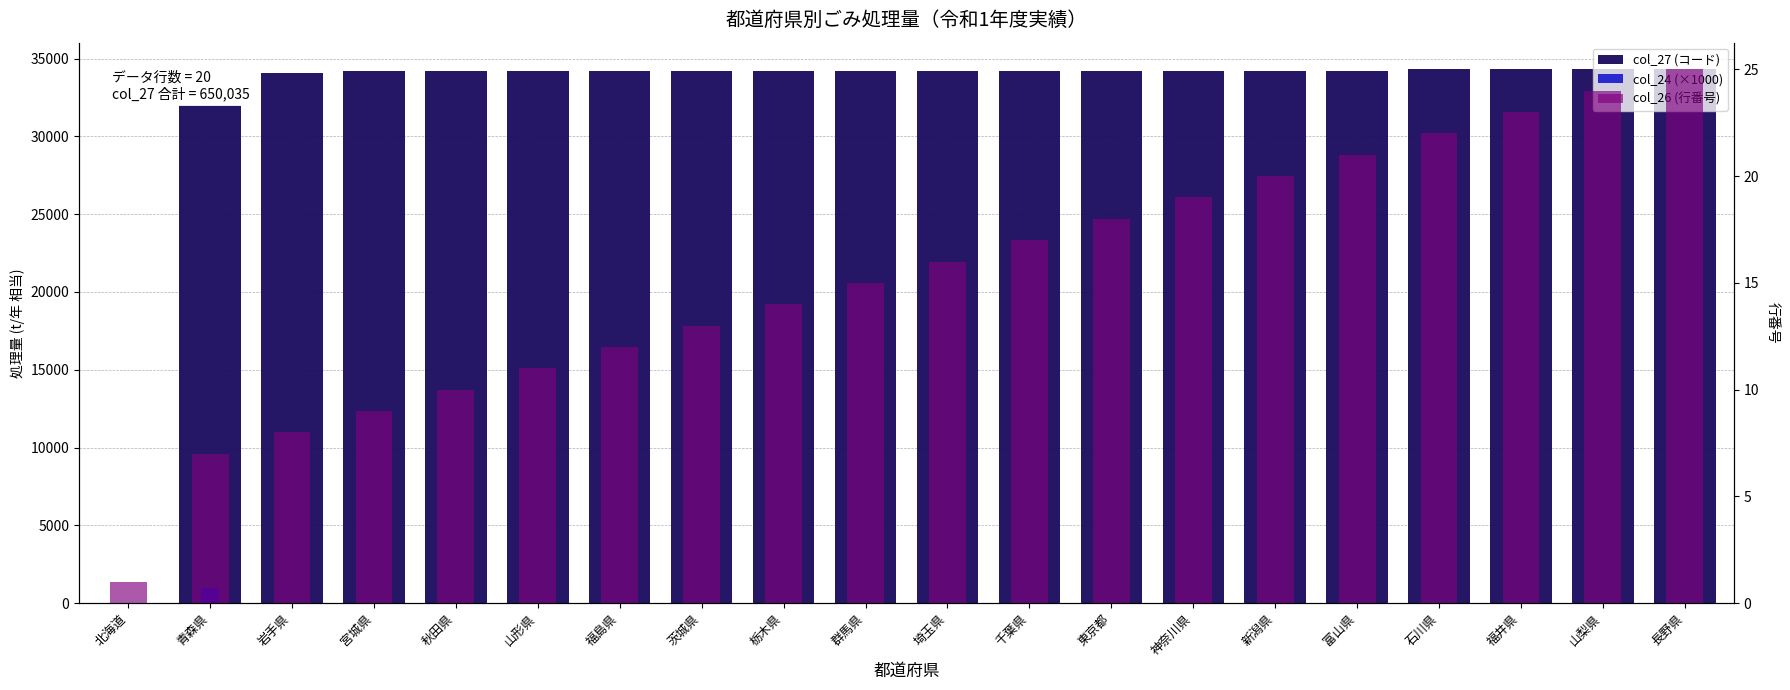

Which series has the largest total across all categories?

col_27 (コード)